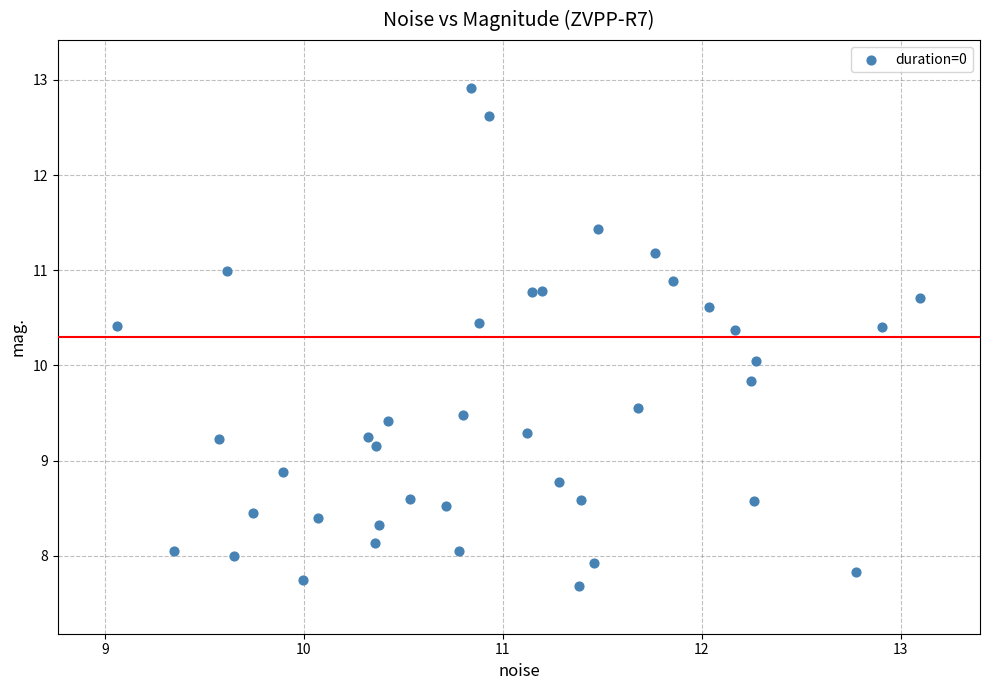

What is the range of X values (max minus min)?

4.0